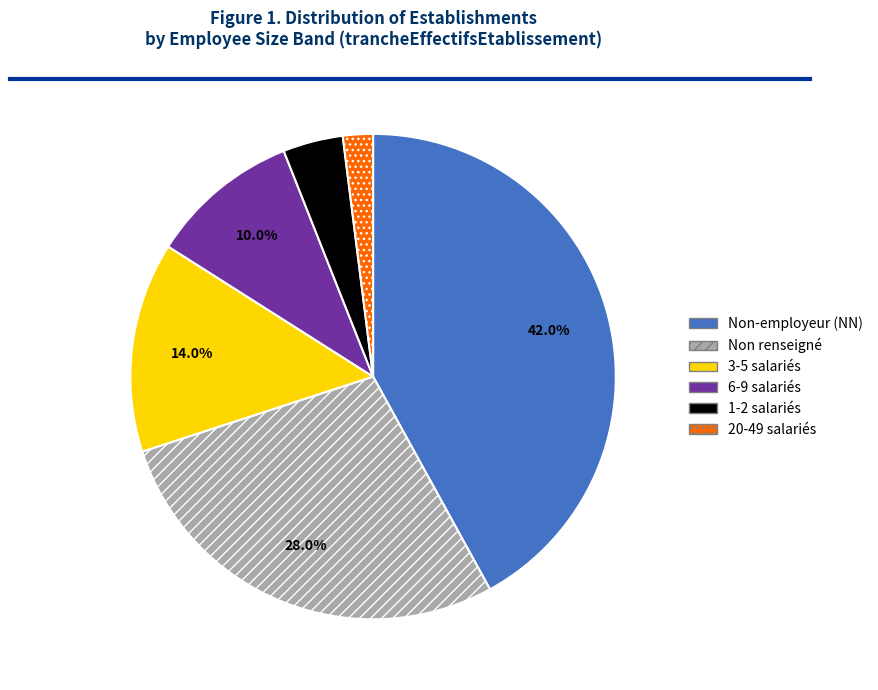

Rank the categories by value from lowest to highest.

20-49 salariés, 1-2 salariés, 6-9 salariés, 3-5 salariés, Non renseigné, Non-employeur (NN)